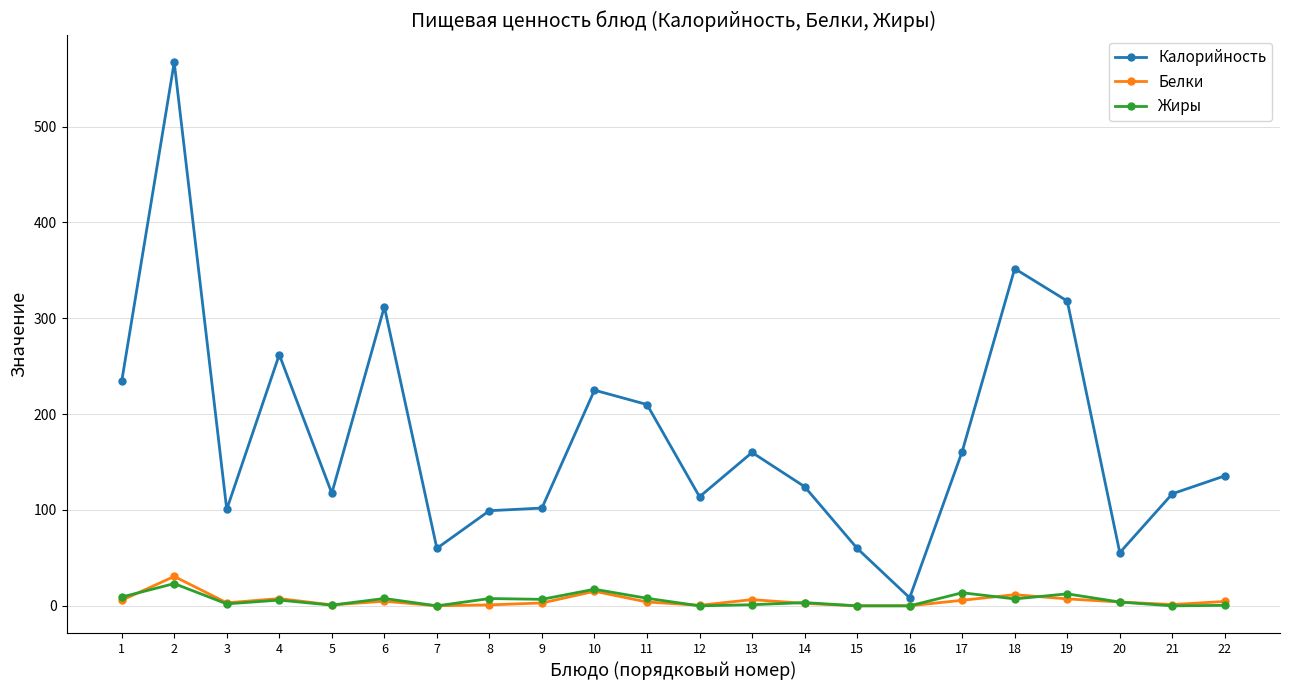

True or false: Жиры has more than 0 points higher than both neighbors.

True